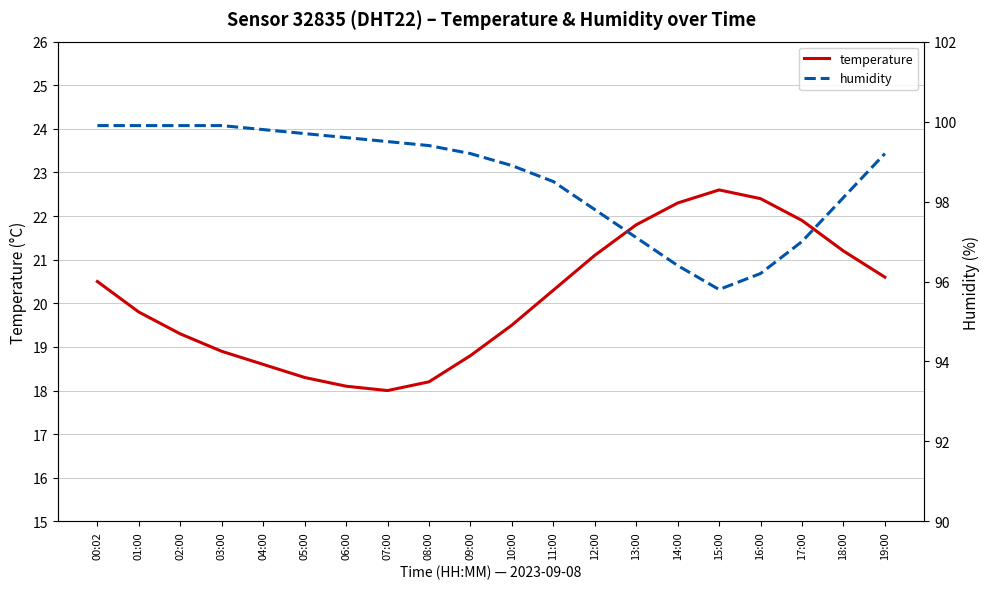

Reading left to right, transcribe all the data shown in this chart.

temperature: 00:02=20.5	01:00=19.8	02:00=19.3	03:00=18.9	04:00=18.6	05:00=18.3	06:00=18.1	07:00=18.0	08:00=18.2	09:00=18.8	10:00=19.5	11:00=20.3	12:00=21.1	13:00=21.8	14:00=22.3	15:00=22.6	16:00=22.4	17:00=21.9	18:00=21.2	19:00=20.6
humidity: 00:02=99.9	01:00=99.9	02:00=99.9	03:00=99.9	04:00=99.8	05:00=99.7	06:00=99.6	07:00=99.5	08:00=99.4	09:00=99.2	10:00=98.9	11:00=98.5	12:00=97.8	13:00=97.1	14:00=96.4	15:00=95.8	16:00=96.2	17:00=97.0	18:00=98.1	19:00=99.2